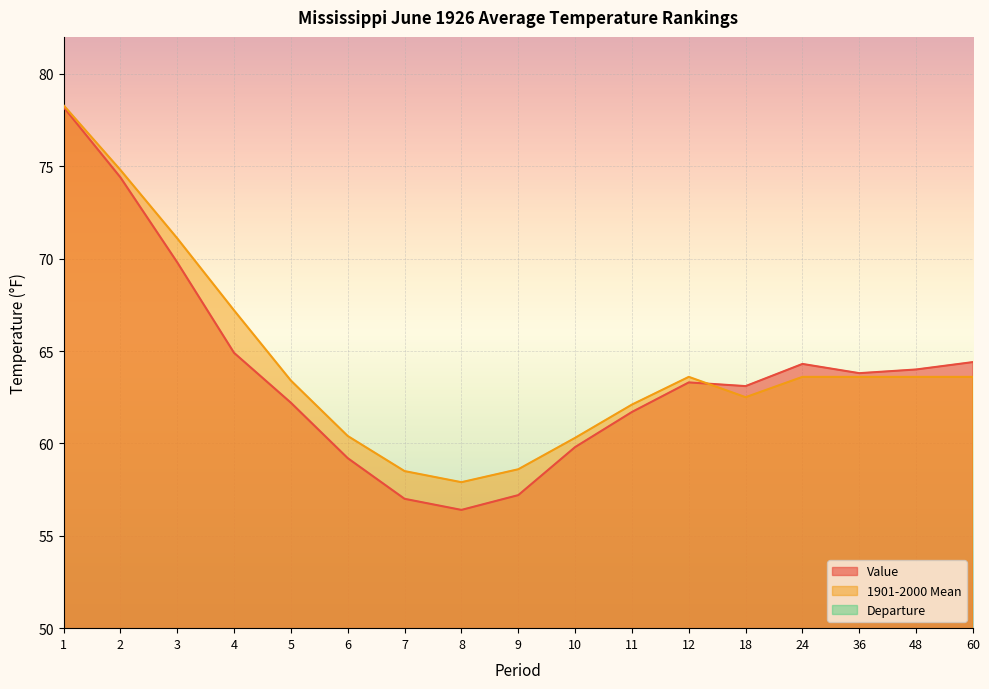

Where does the 1901-2000 Mean series first go above 63?

1